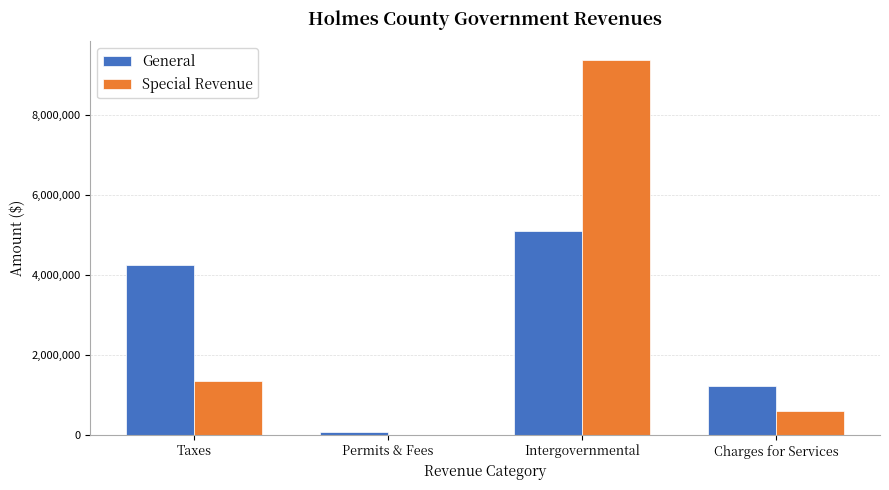

At which label is Special Revenue closest to 4688880?

Taxes